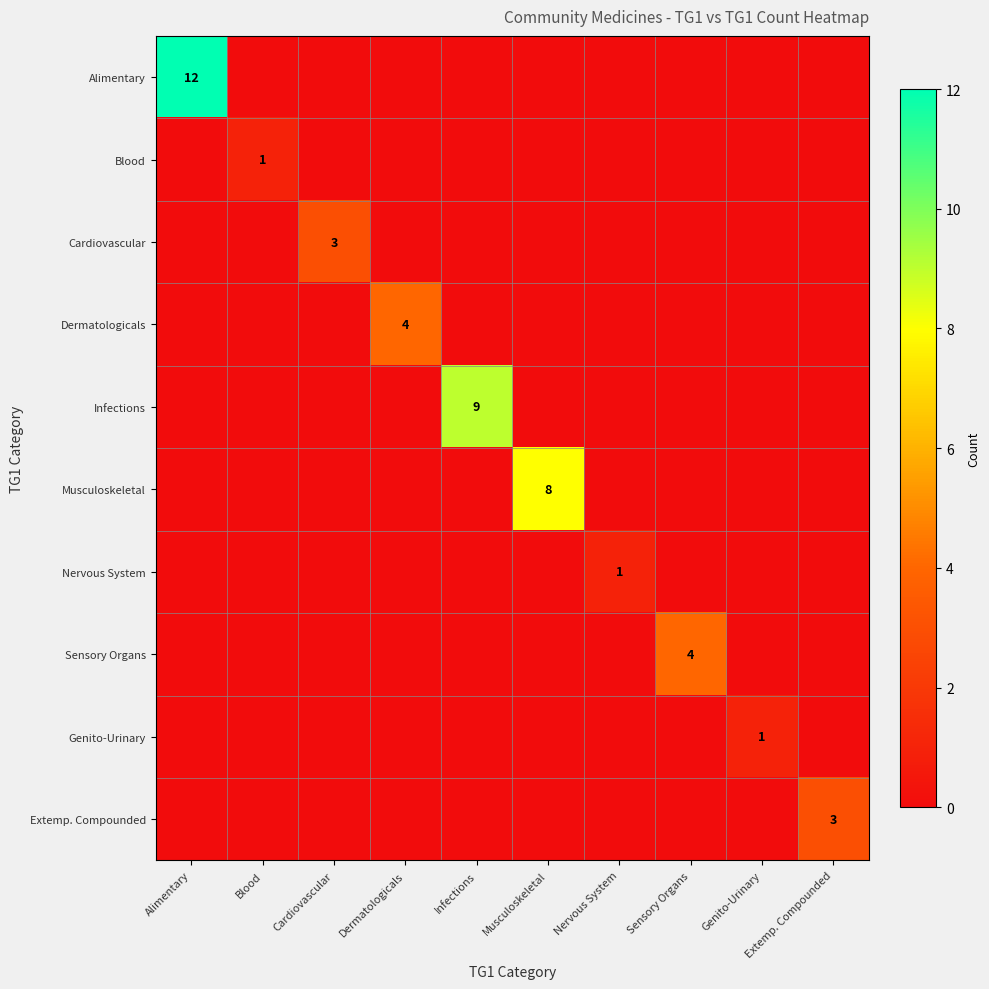

Between Alimentary and Extemp. Compounded, which is larger?

Alimentary